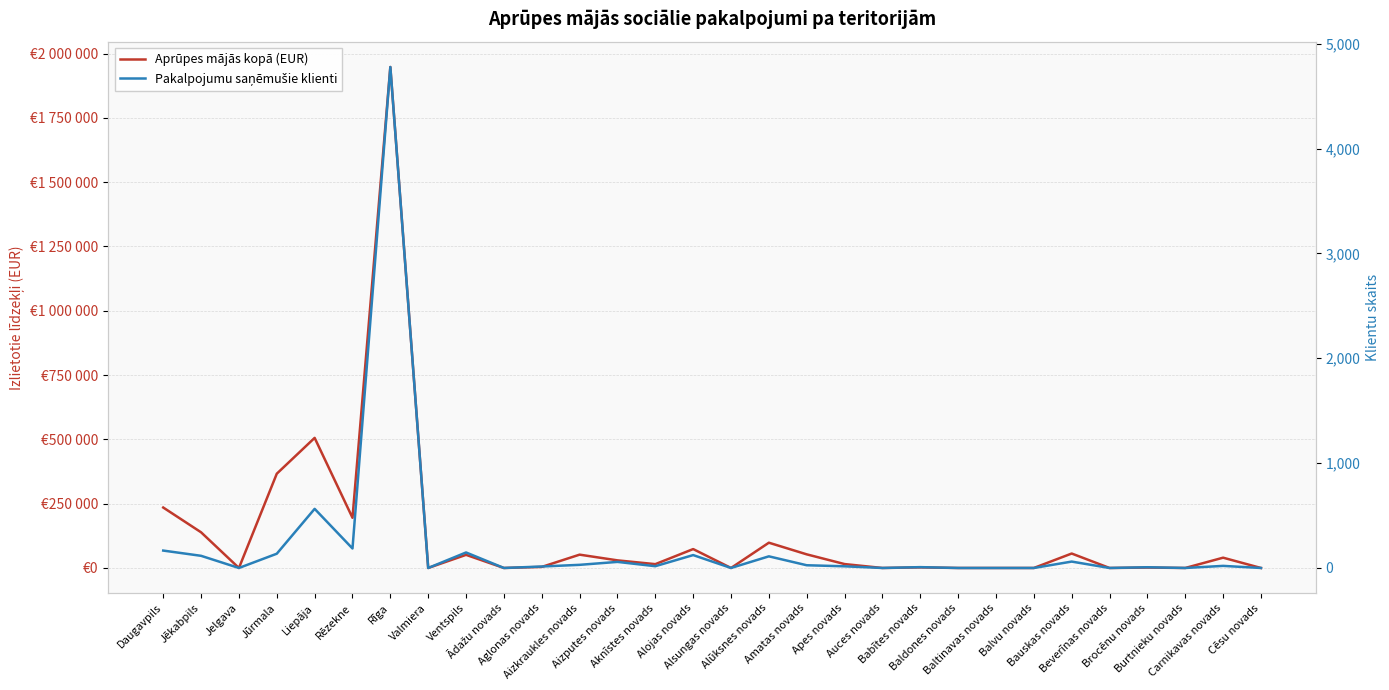

How many values in Aprūpes mājās kopā (EUR) are above zero?

19